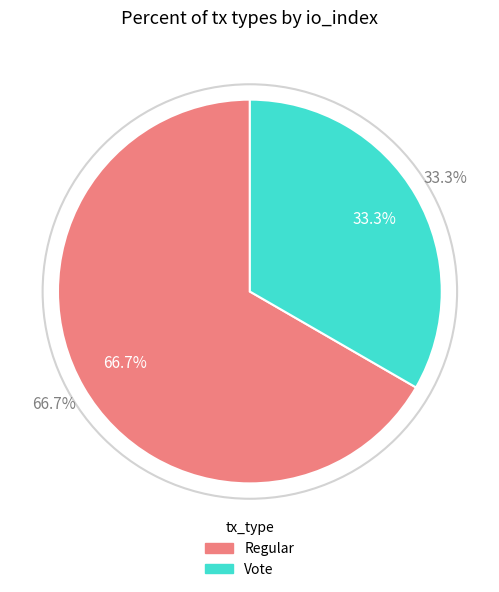

What is the ratio of the value at Vote to the value at Regular?

0.5